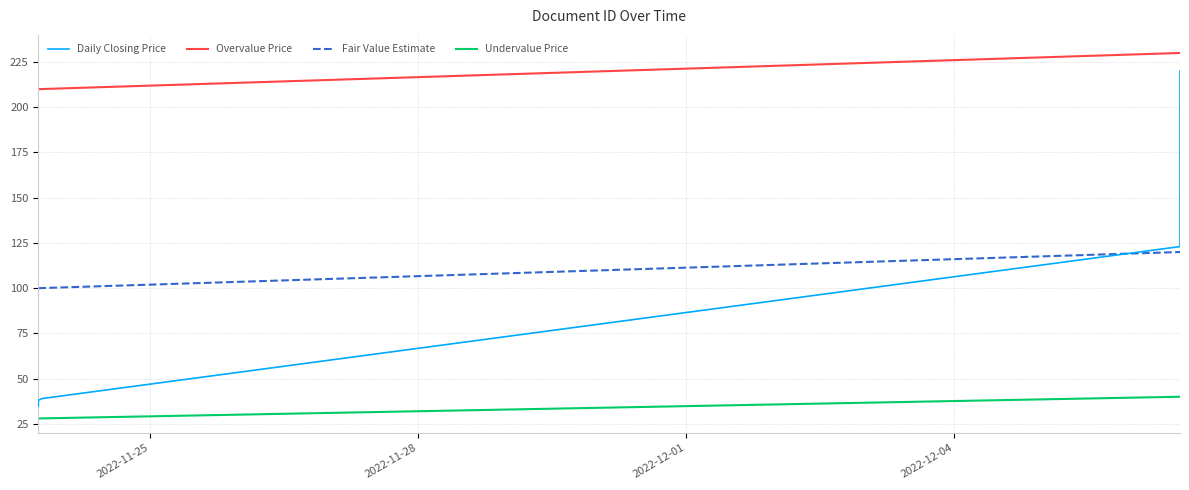

Does the chart have visible grid lines?

Yes